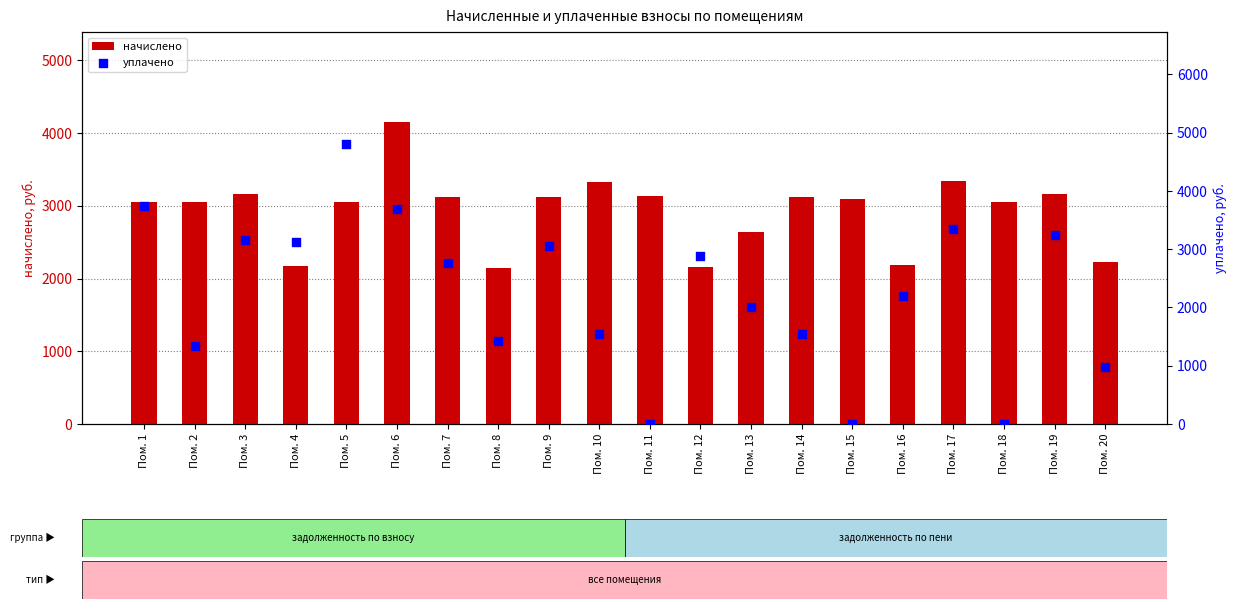

Which series contains the highest Y value?

уплачено